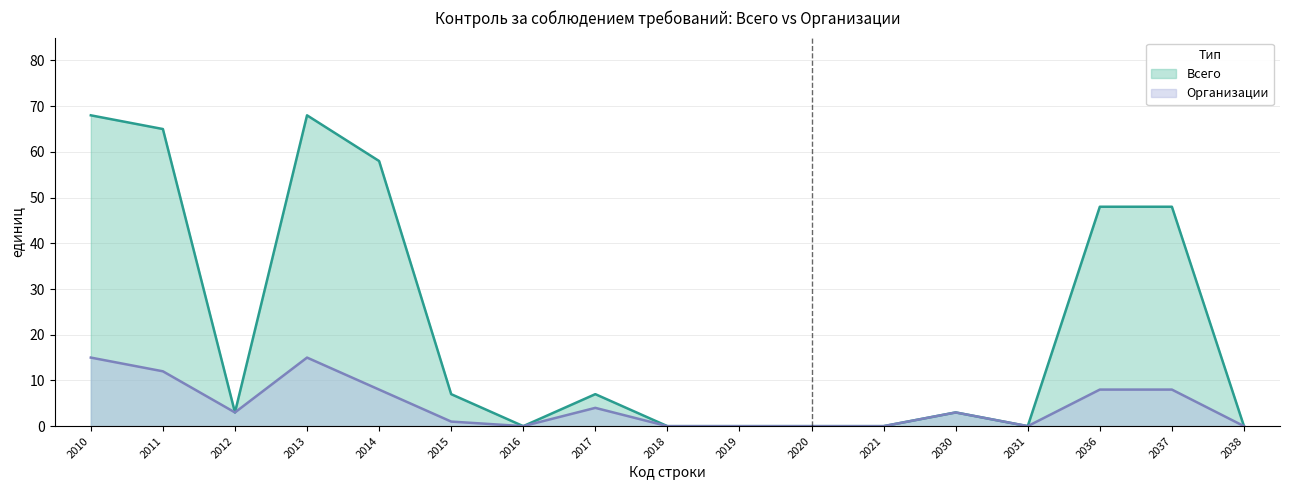

Which series has the largest range (max minus min)?

Всего